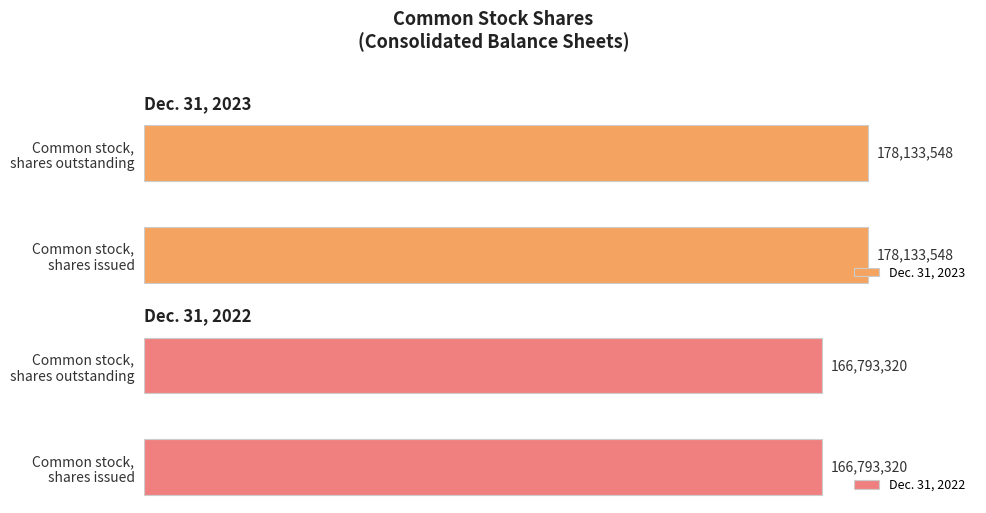

Does the chart contain any negative values?

No